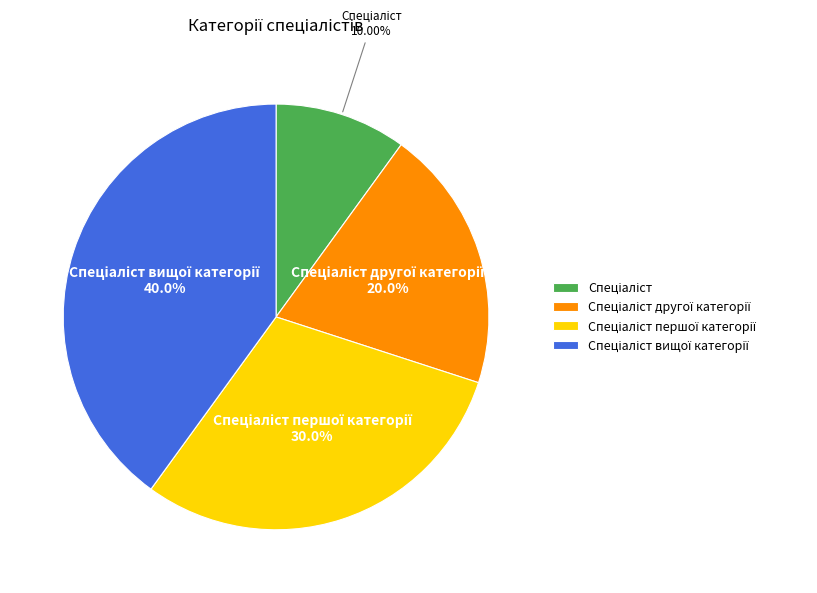

Is there any slice that represents more than half of the pie?

No